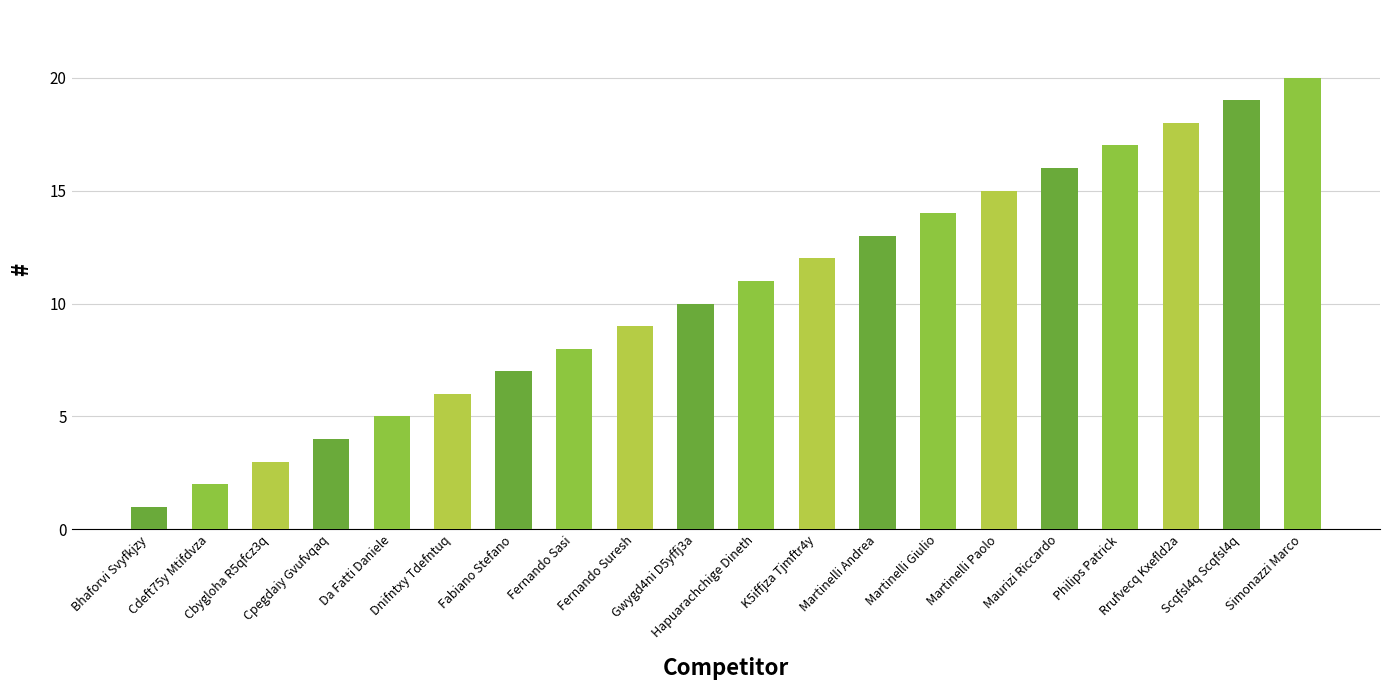

What position from the left is Cdeft75y Mtifdvza?

2